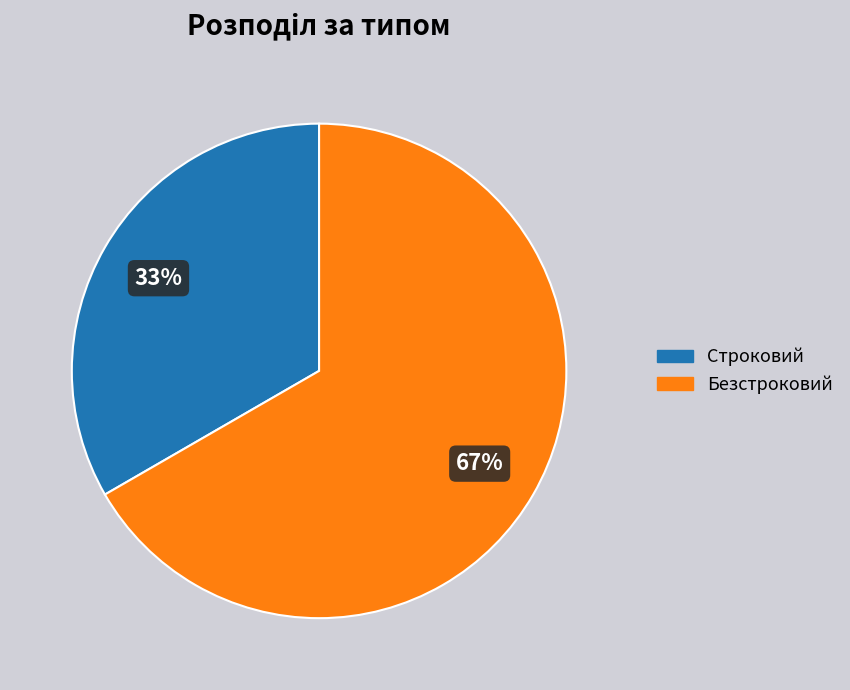

To the nearest percent, what is the average slice percentage?

50%